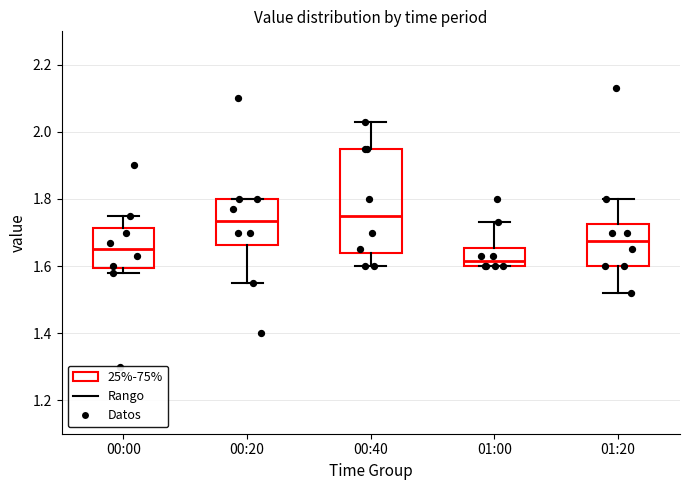

Where is the upper edge of the box for 01:20 on the y-axis? The values are not printed on the chart, so give them approximately, as read against the axis.

1.72